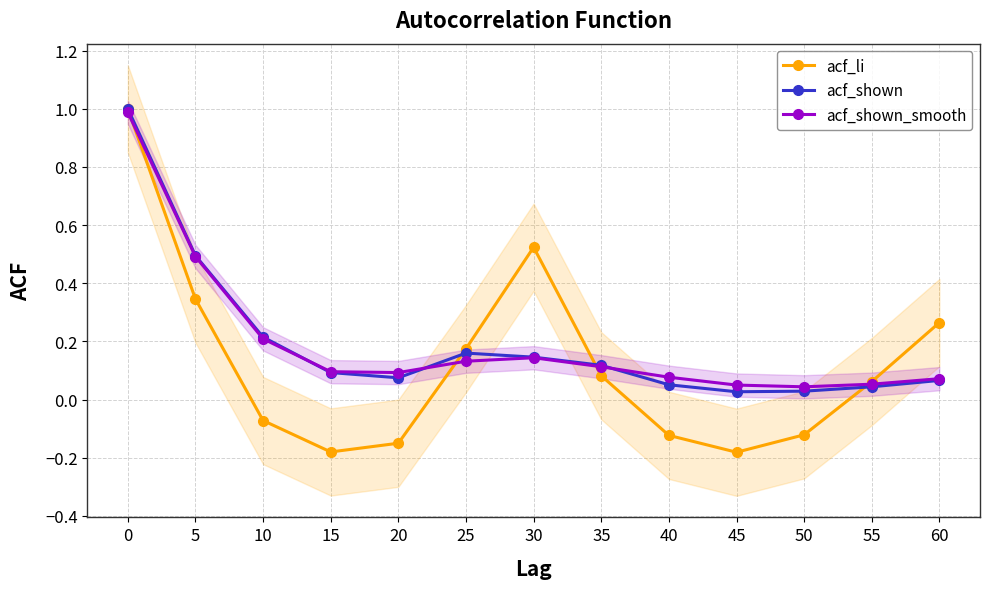

Reading right to left, list all the values displayed in this chart.

acf_li: 60=0.3	55=0.1	50=-0.1	45=-0.2	40=-0.1	35=0.1	30=0.5	25=0.2	20=-0.1	15=-0.2	10=-0.1	5=0.3	0=1.0
acf_shown: 60=0.1	55=0.0	50=0.0	45=0.0	40=0.1	35=0.1	30=0.1	25=0.2	20=0.1	15=0.1	10=0.2	5=0.5	0=1.0
acf_shown_smooth: 60=0.1	55=0.1	50=0.0	45=0.1	40=0.1	35=0.1	30=0.1	25=0.1	20=0.1	15=0.1	10=0.2	5=0.5	0=1.0